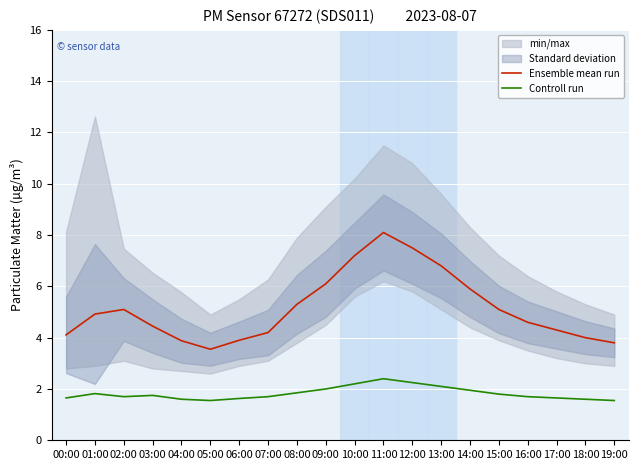

Which series has the largest total across all categories?

Ensemble mean run